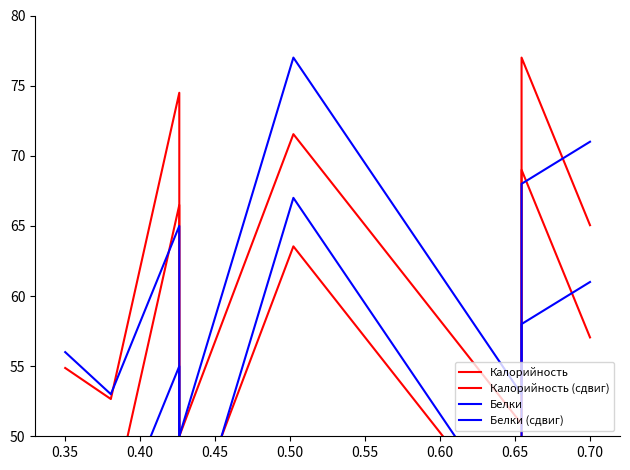

Which series has the largest range (max minus min)?

Калорийность